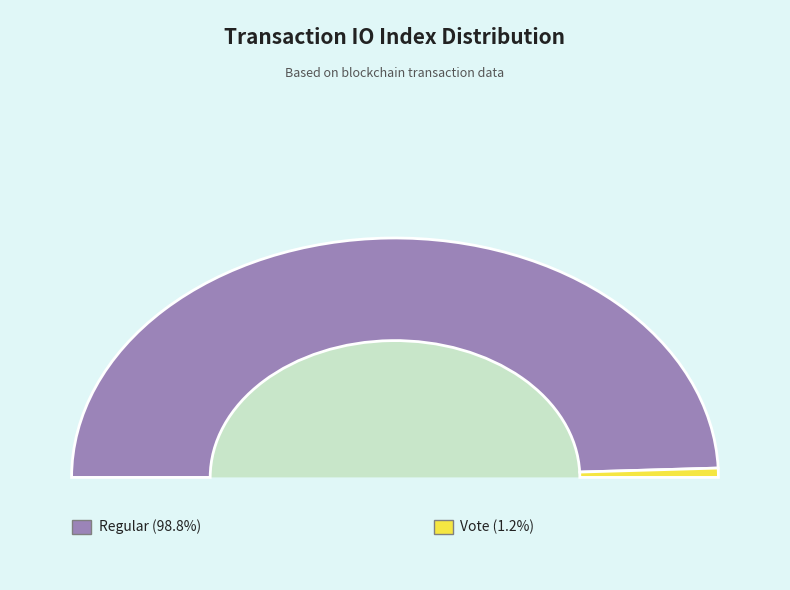

To the nearest percent, what percentage of the pie is Vote (io_index=2)?

1%